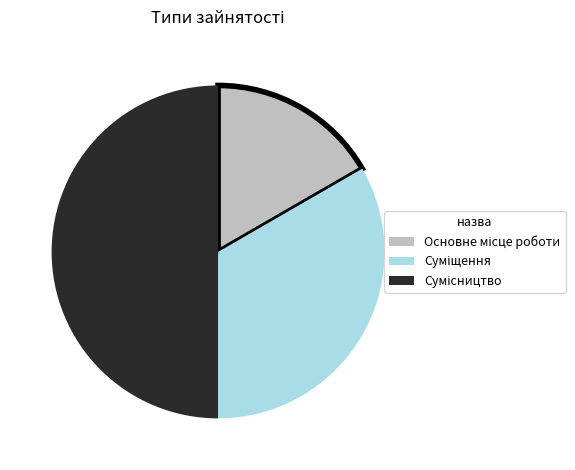

What percentage do Основне місце роботи and Сумісництво together represent?

66.7%